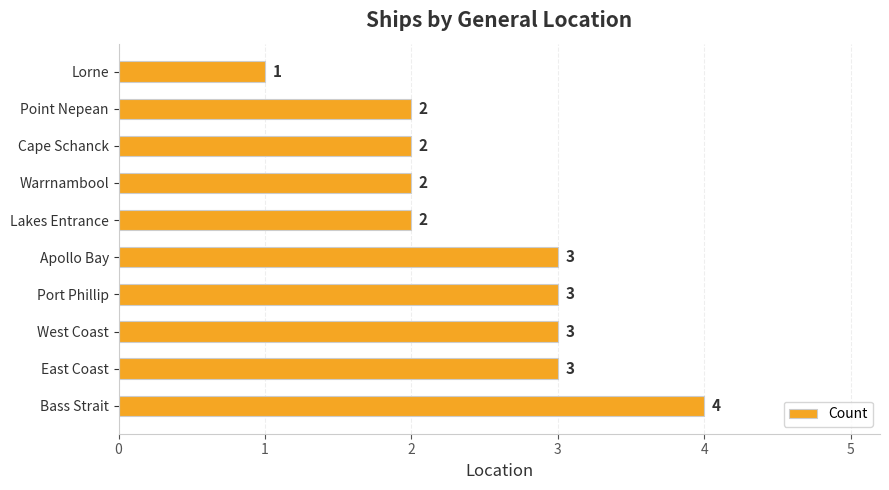

The chart shows a value of 3 at Point Nepean. True or false?

False